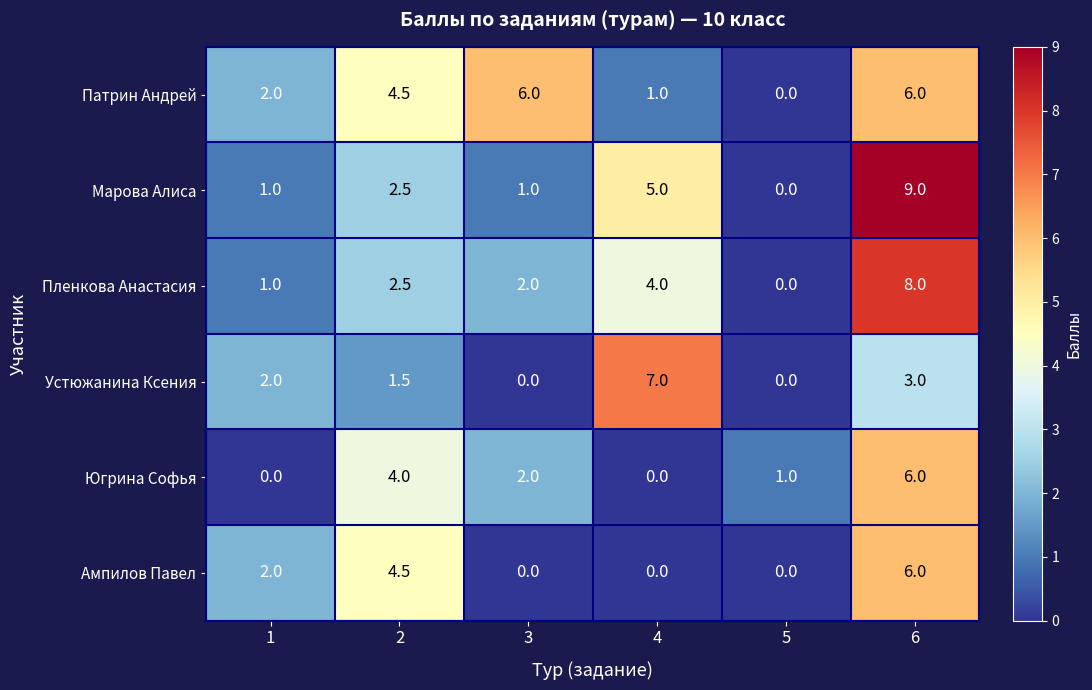

What is the difference between the second highest and second lowest values in the Марова Алиса series?

4.0